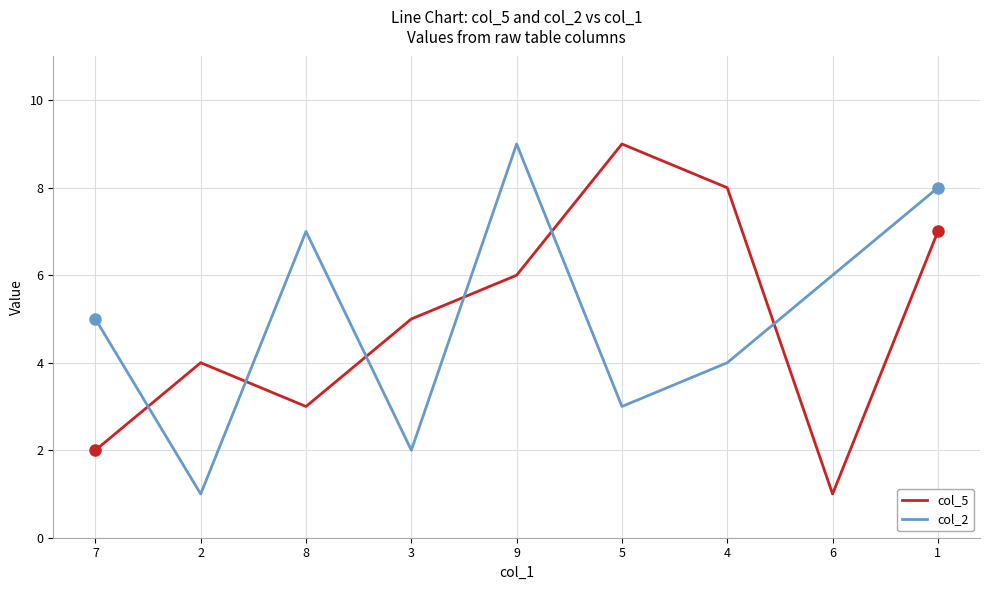

The value of col_5 at 8 is 3. True or false?

True